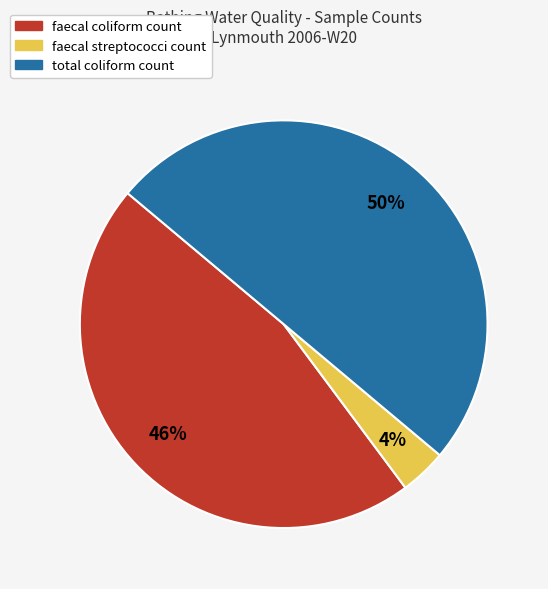

How many slices are in this pie chart?

3